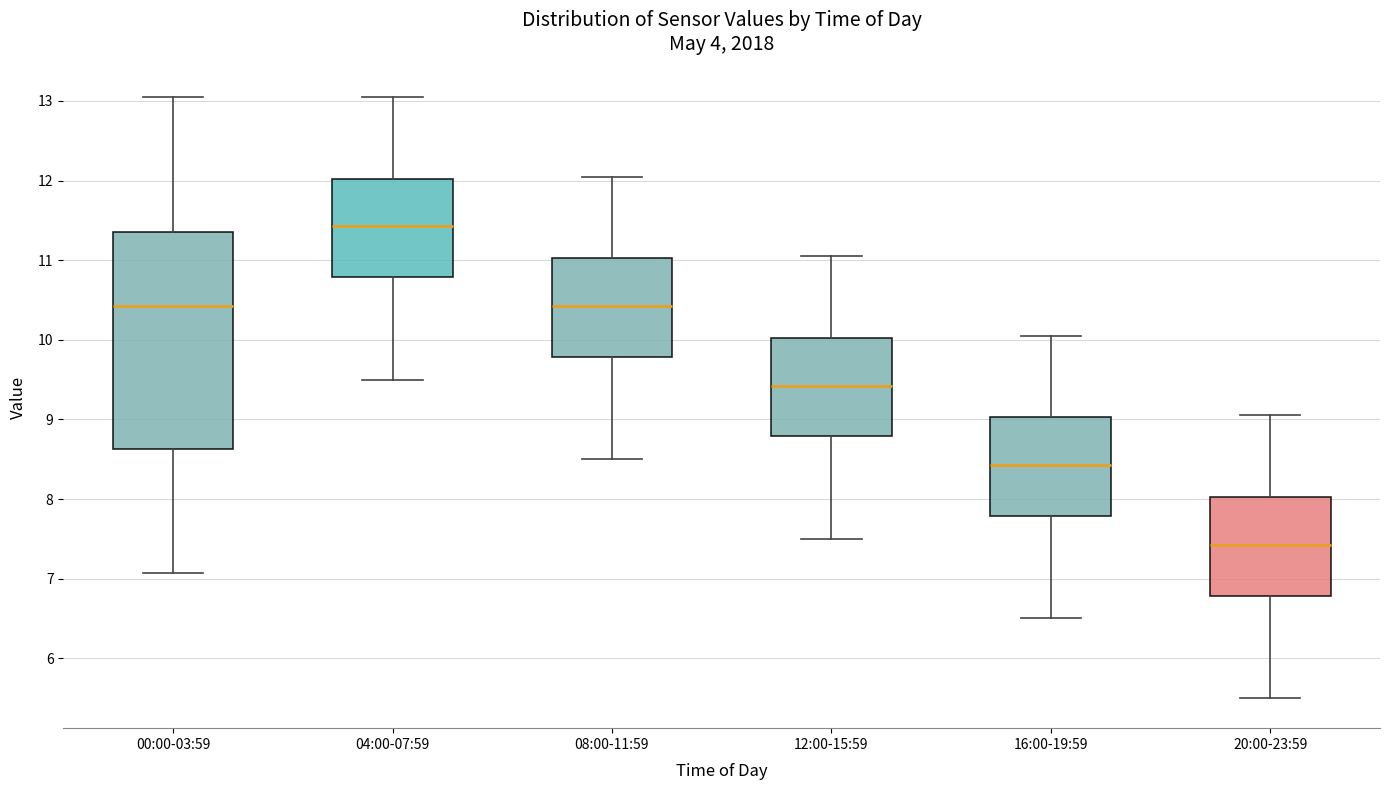

Comparing the boxes themselves (not the whiskers), which one is the tallest?

00:00-03:59